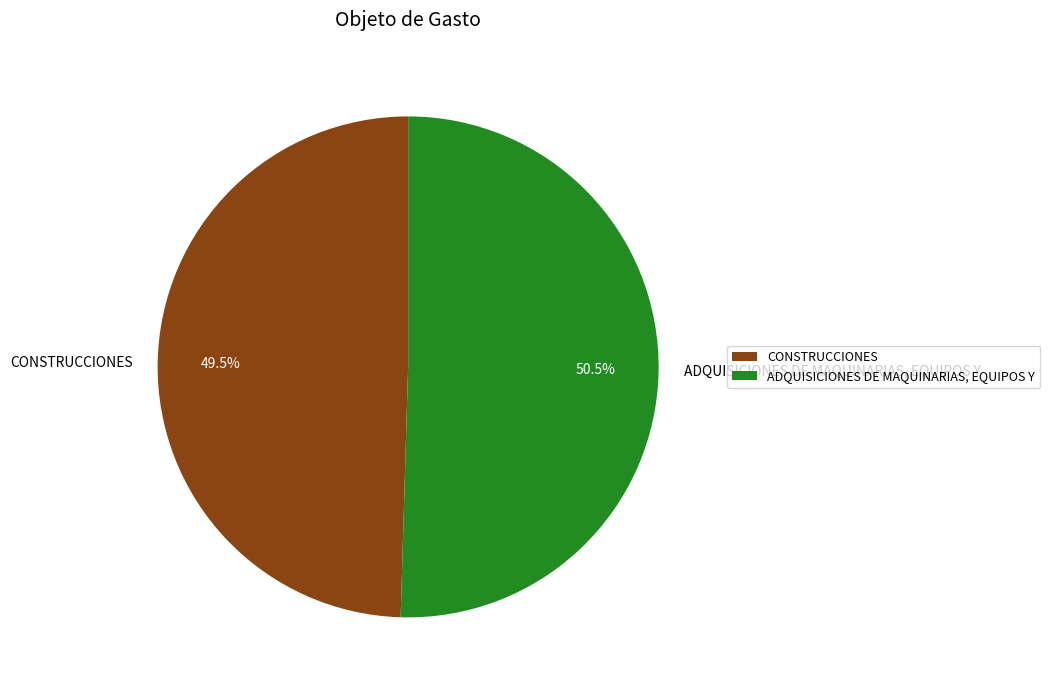

What percentage is NOT represented by ADQUISICIONES DE MAQUINARIAS, EQUIPOS Y?

49.5%